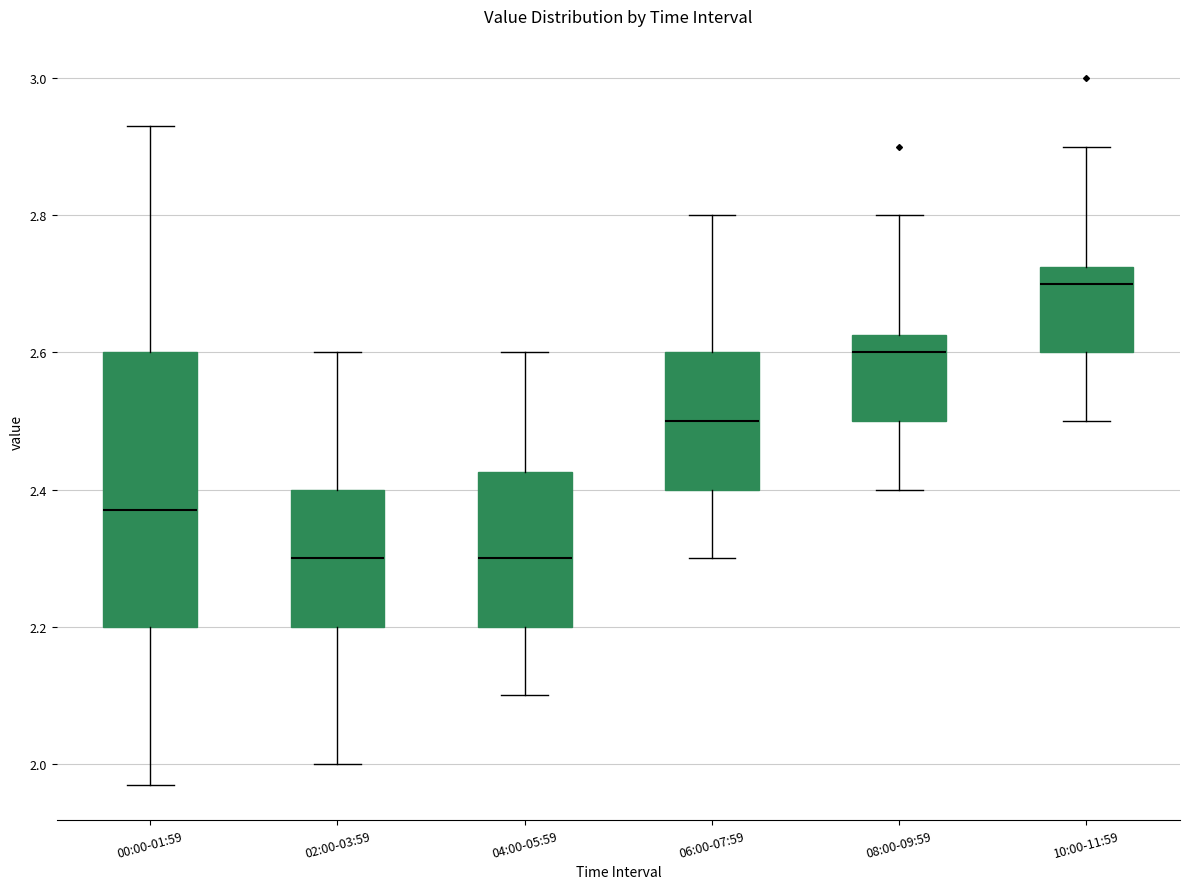

Where does the median line of the box for 02:00-03:59 sit on the y-axis? The values are not printed on the chart, so give them approximately, as read against the axis.

2.30